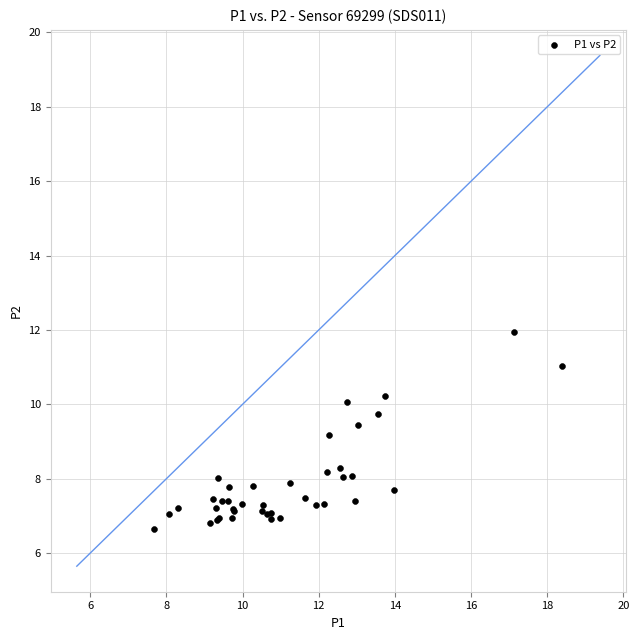

What Y value in the scatter plot is closest to 9?

9.2